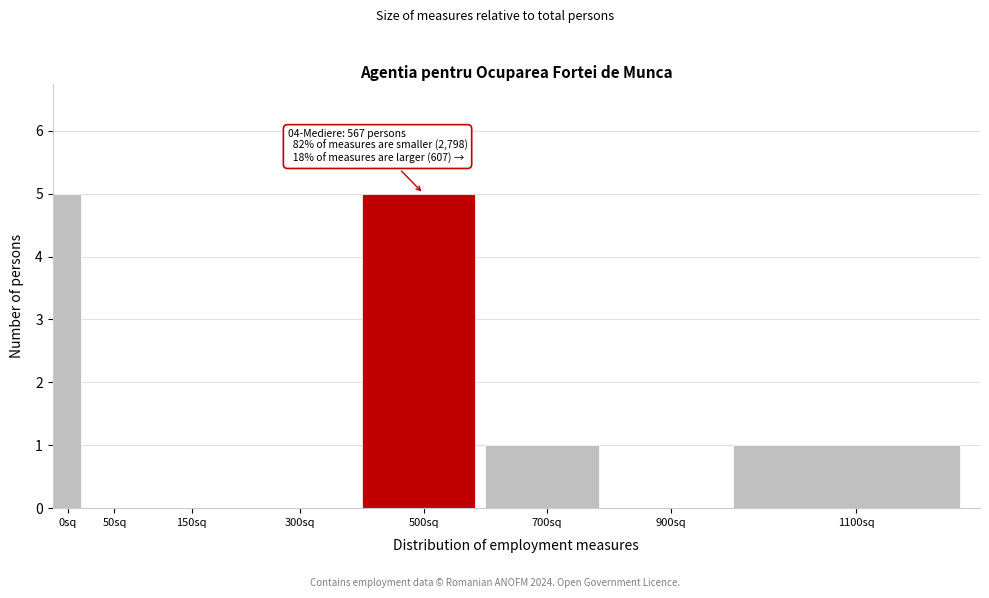

Reading left to right, what are all the values shown in this chart?

0sq=5	50sq=0	150sq=0	300sq=0	500sq=5	700sq=1	900sq=0	1100sq=1